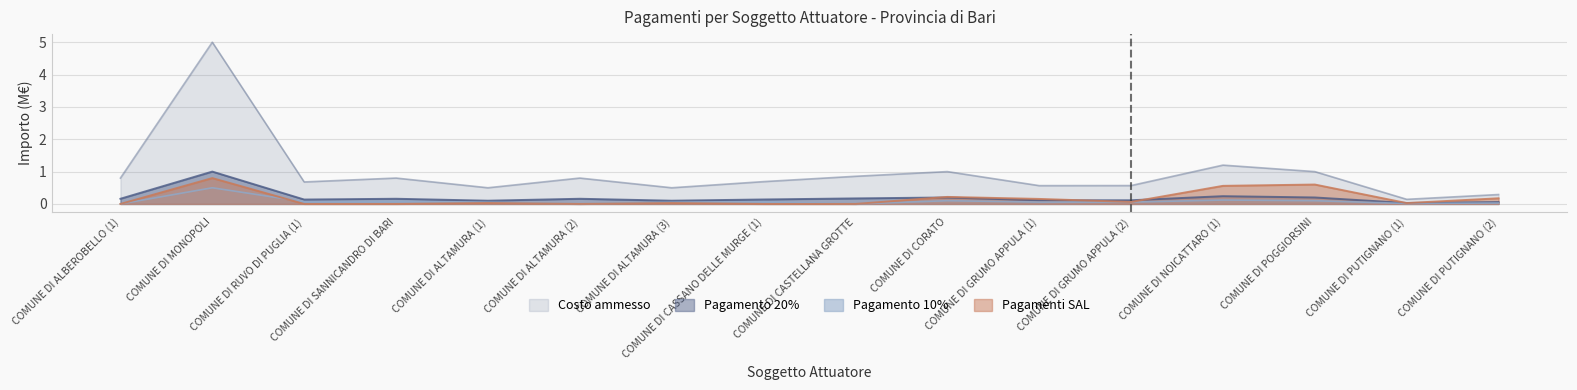

How many times do acconto_10 and sal cross each other?

1